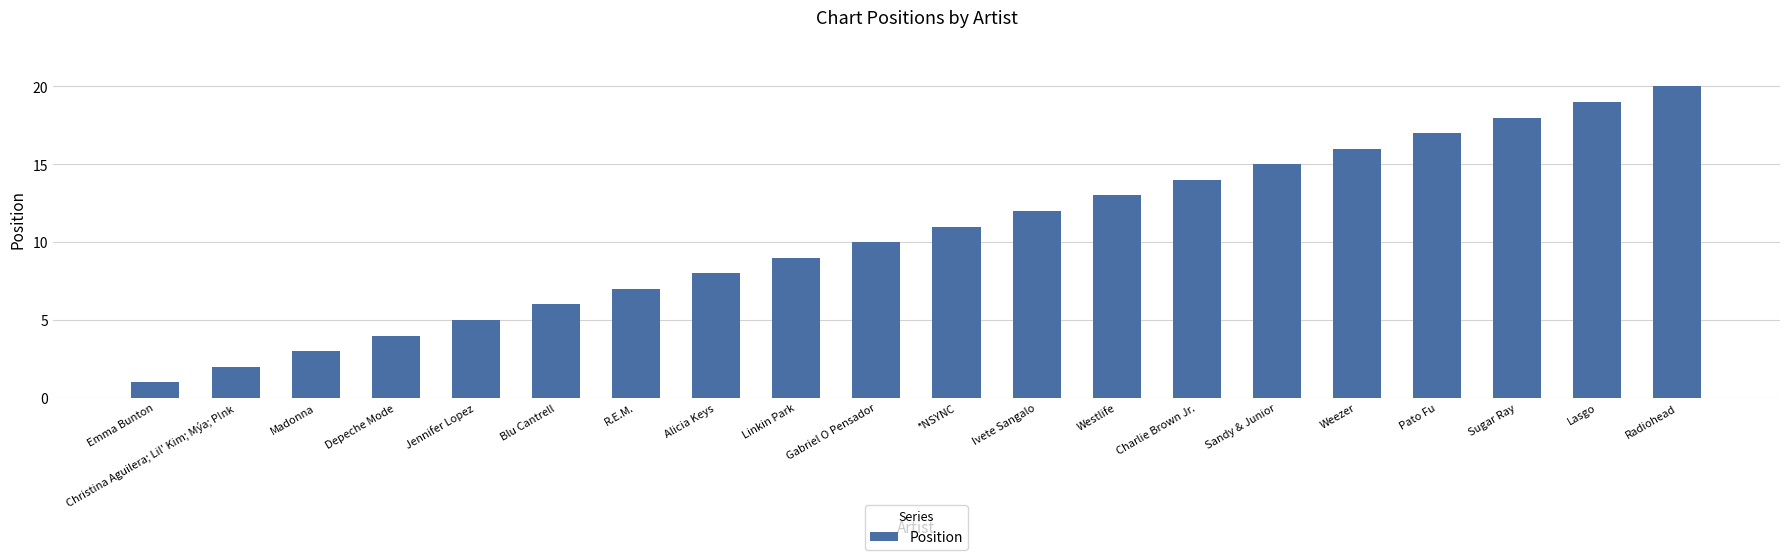

What is the minimum value shown in the chart?

1